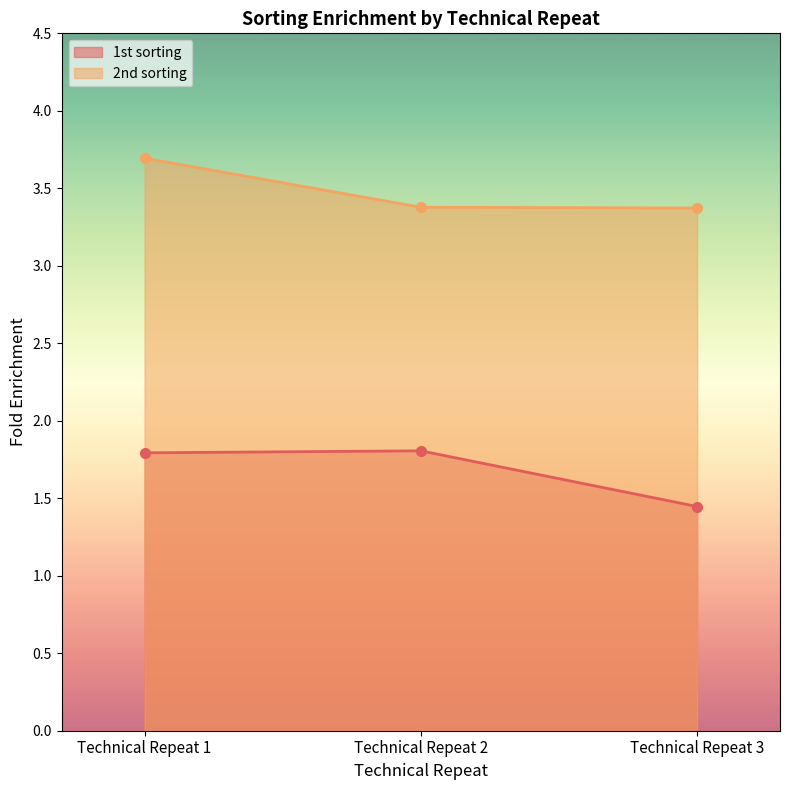

How many lines are shown in the chart?

2